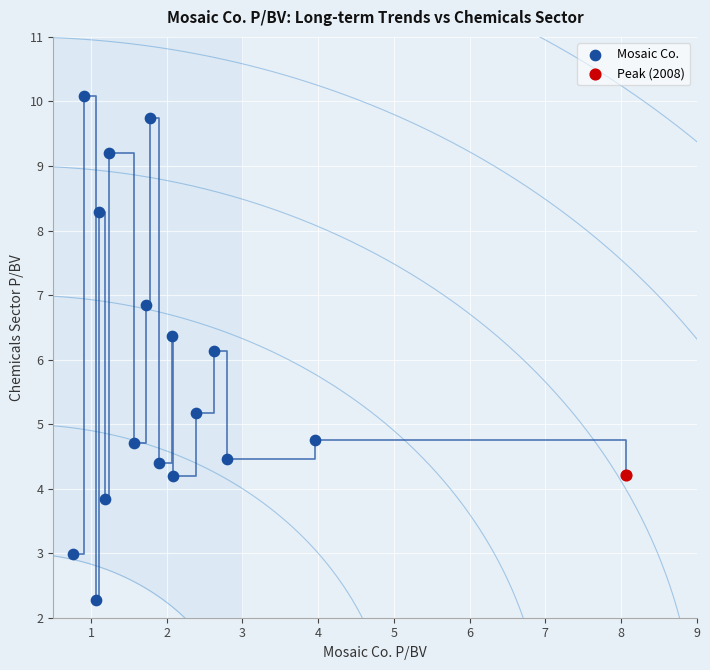

What are all the series names shown in the legend?

Mosaic Co., Peak (2008)